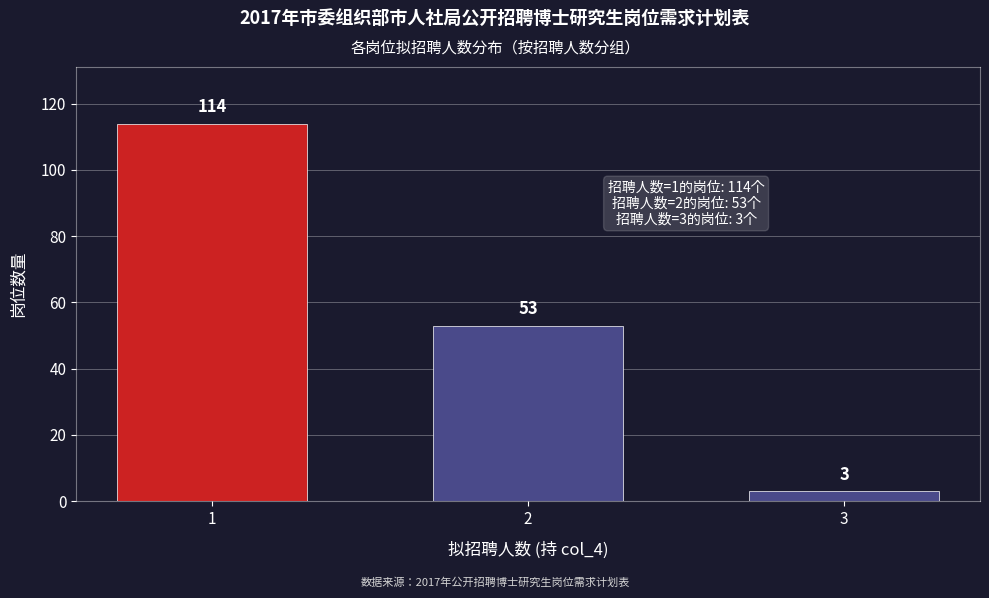

Reading right to left, what are all the values shown in this chart?

3=3	2=53	1=114